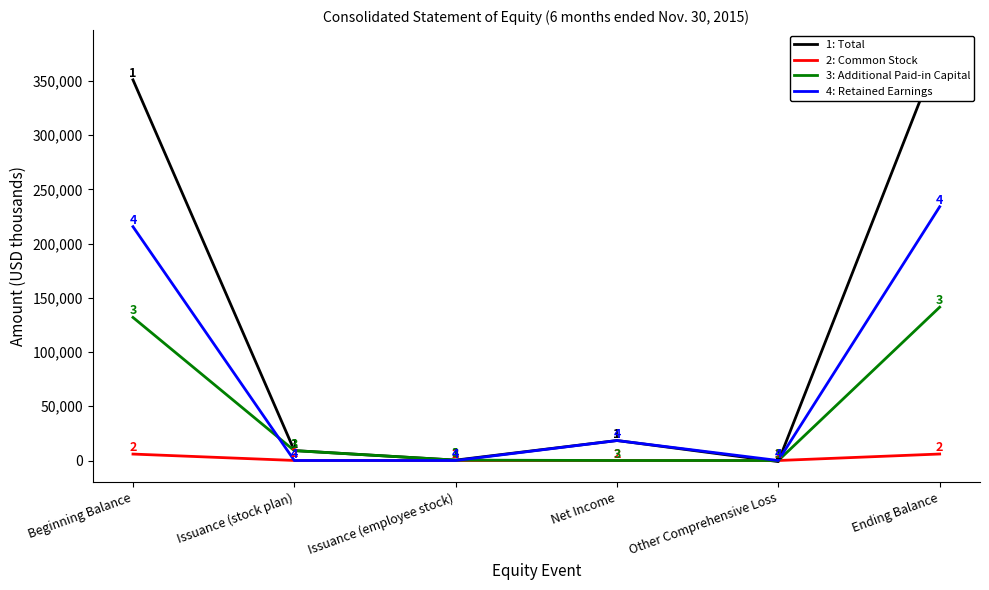

The value of Additional Paid-in Capital at Issuance (stock plan) is 9106. True or false?

True